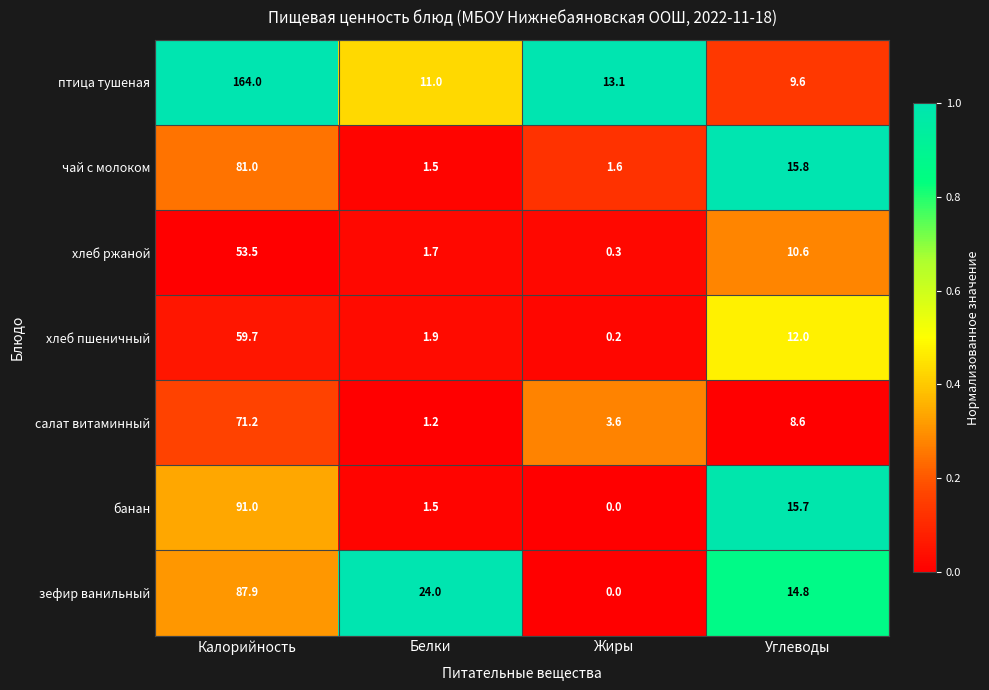

Reading right to left, transcribe all the data shown in this chart.

птица тушеная: 9.6	13.1	11.0	164.0
чай с молоком: 15.8	1.6	1.5	81.0
хлеб ржаной: 10.6	0.3	1.7	53.5
хлеб пшеничный: 12.0	0.2	1.9	59.7
салат витаминный: 8.6	3.6	1.2	71.2
банан: 15.7	0.0	1.5	91.0
зефир ванильный: 14.8	0.0	24.0	87.9